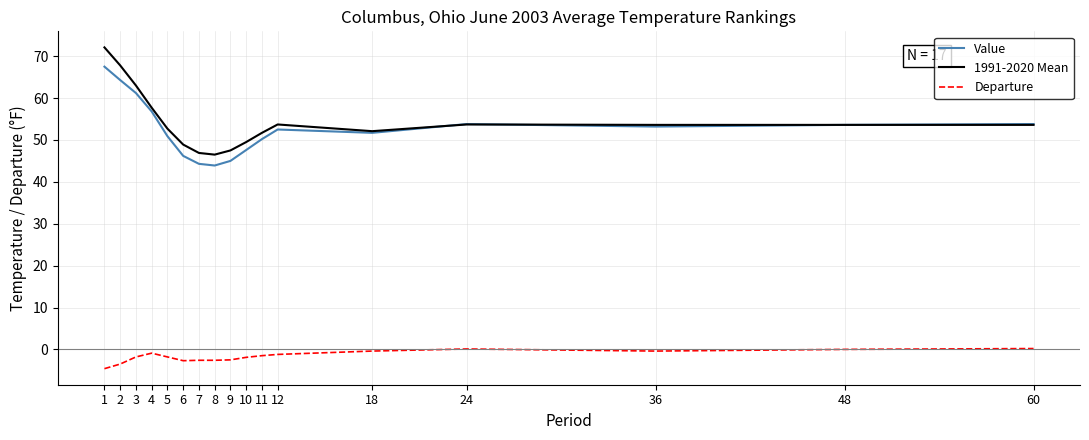

What is the total value across all series at 6?

92.4